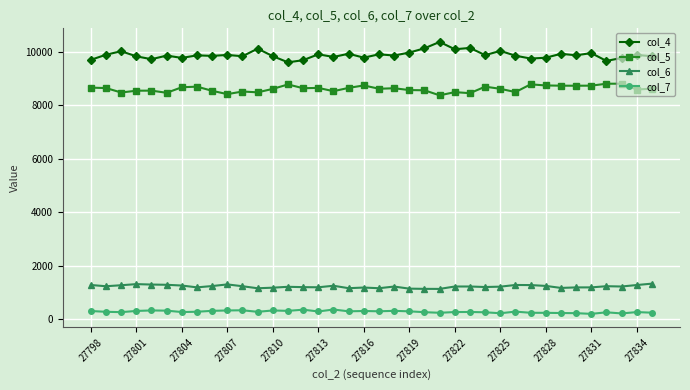

What is the value of the col_5 point at the 13th from the left?

8613